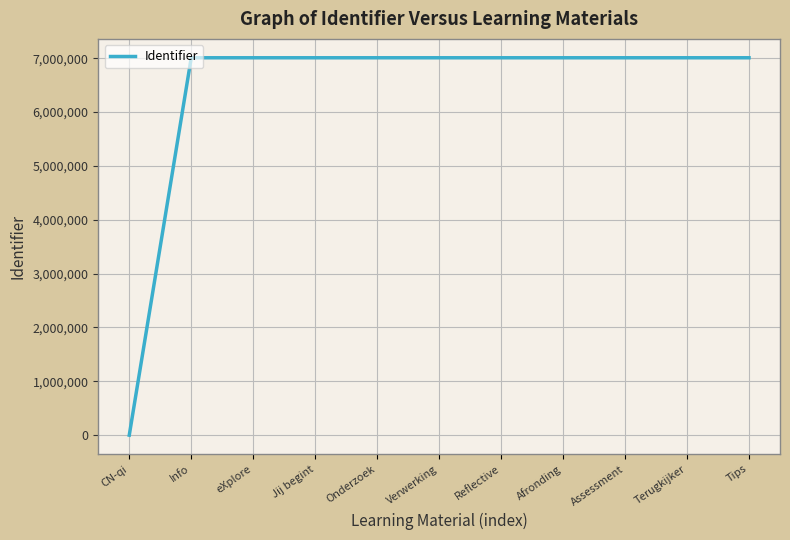

What is the greatest value displayed?

7009914